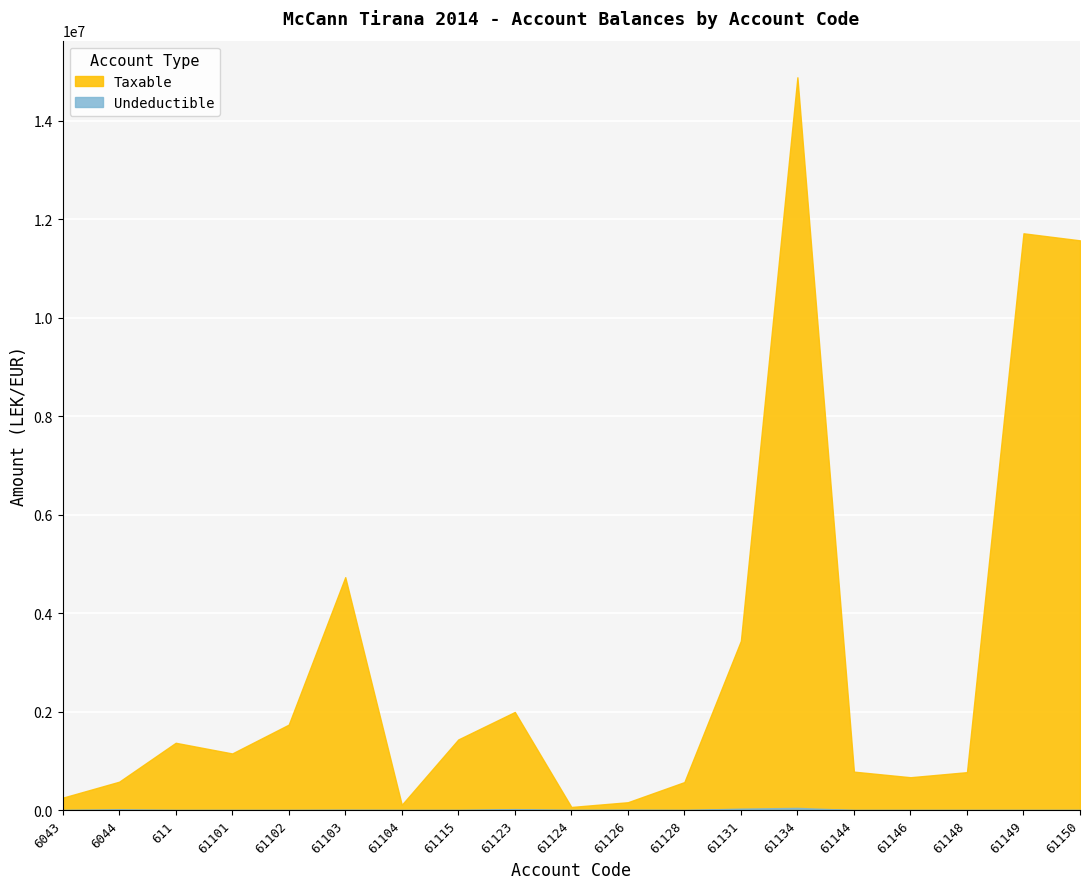

Rank the series by their average value, from lowest to highest.

Undeductible, Taxable